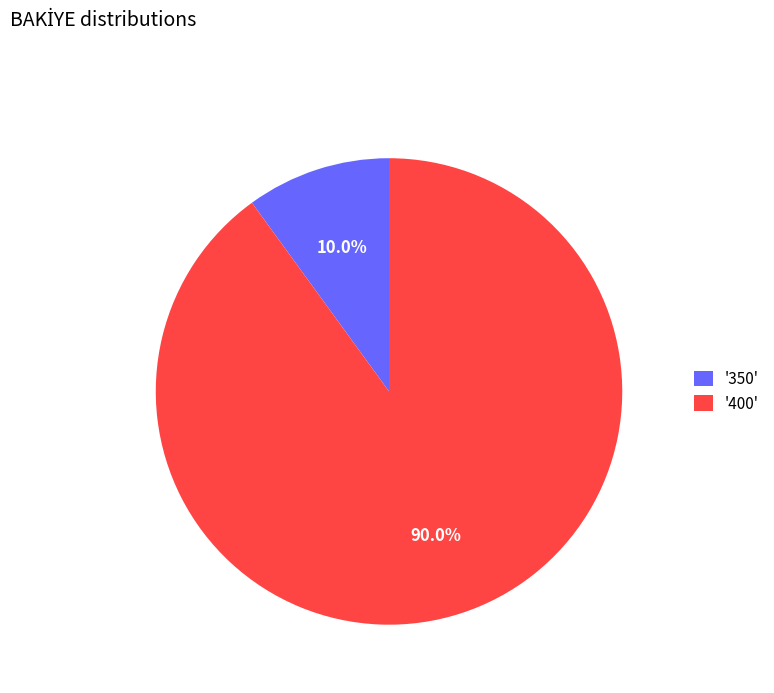

What is the total percentage of '350' and '400'?

100.0%